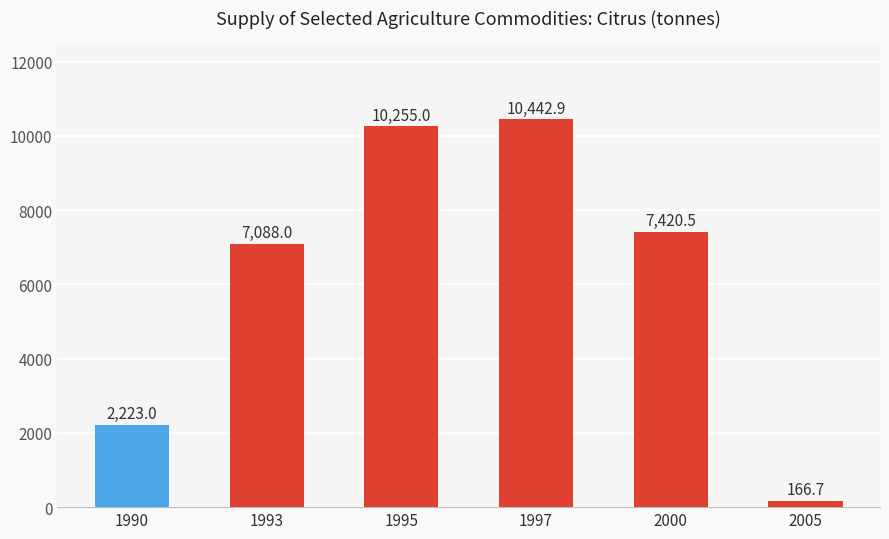

How many bars are there in total?

6